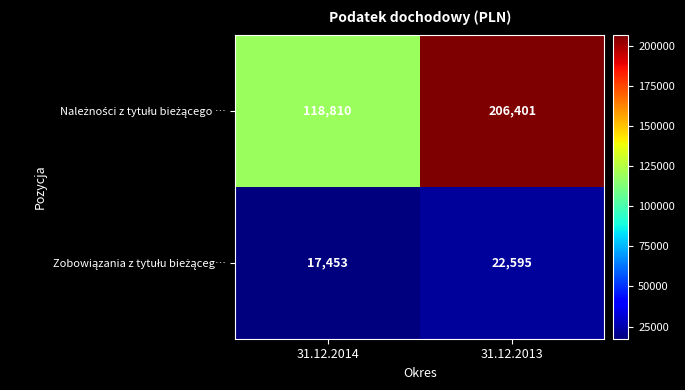

What is the difference between the highest and lowest values at 31.12.2013?

183806